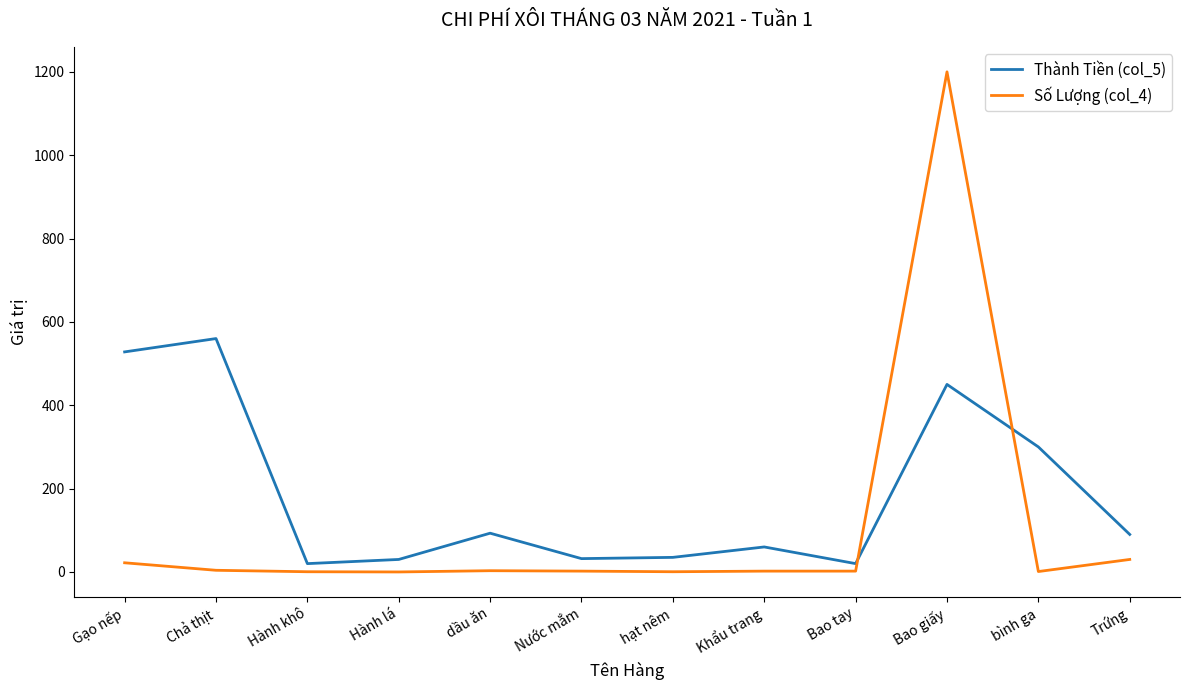

The value of Thành Tiền (col_5) at Hành lá is 30.0. True or false?

True